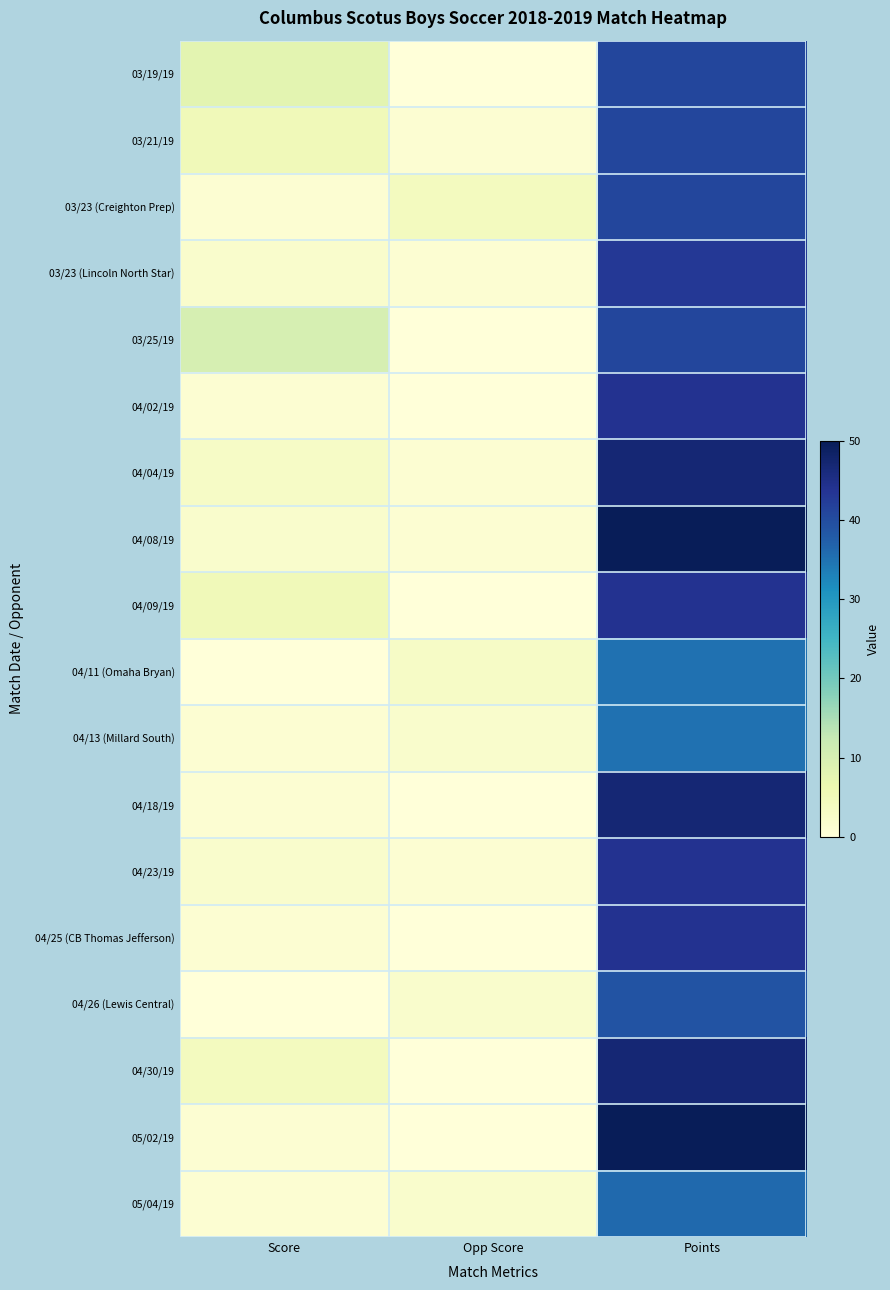

Rank the series by their maximum value, from lowest to highest.

04/11 (Omaha Bryan), 04/13 (Millard South), 05/04/19, 04/26 (Lewis Central), 03/19/19, 03/21/19, 03/23 (Creighton Prep), 03/25/19, 03/23 (Lincoln North Star), 04/02/19, 04/09/19, 04/23/19, 04/25 (CB Thomas Jefferson), 04/04/19, 04/18/19, 04/30/19, 04/08/19, 05/02/19